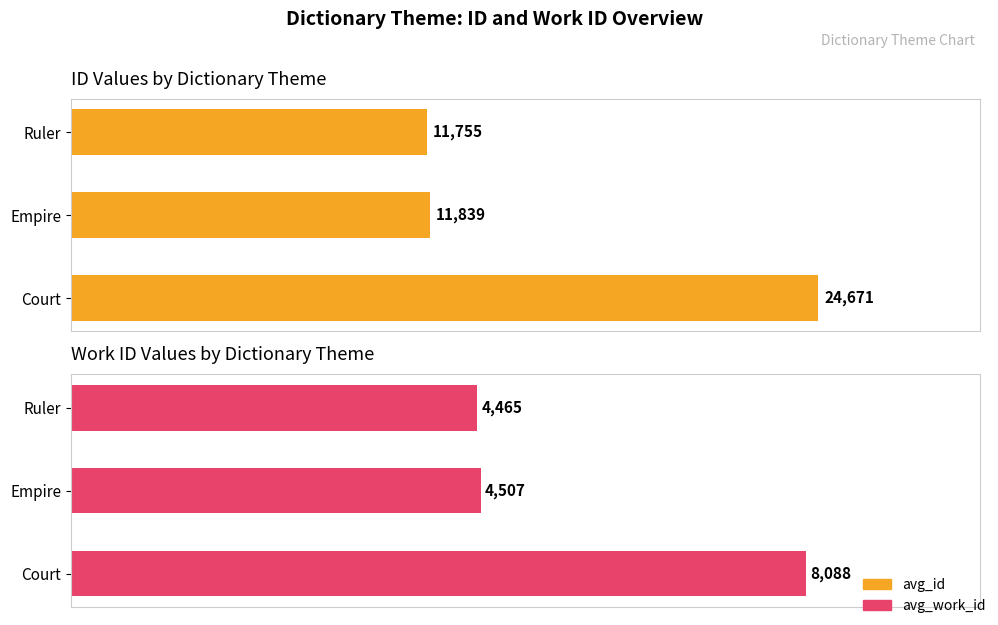

What is the value of the avg_id bar at the 3rd from the left?

24671